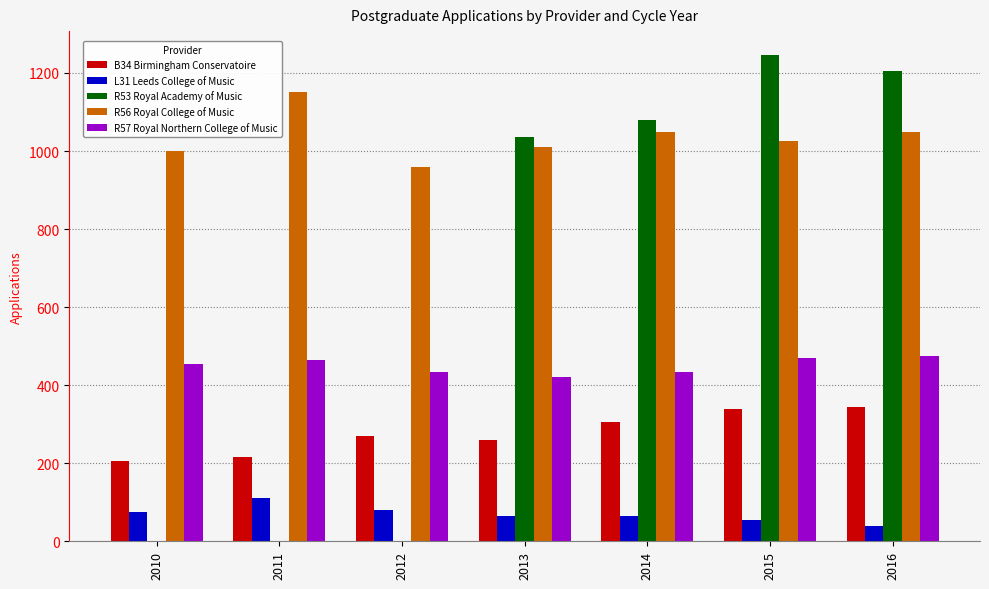

Which series has the largest total across all categories?

R56 Royal College of Music